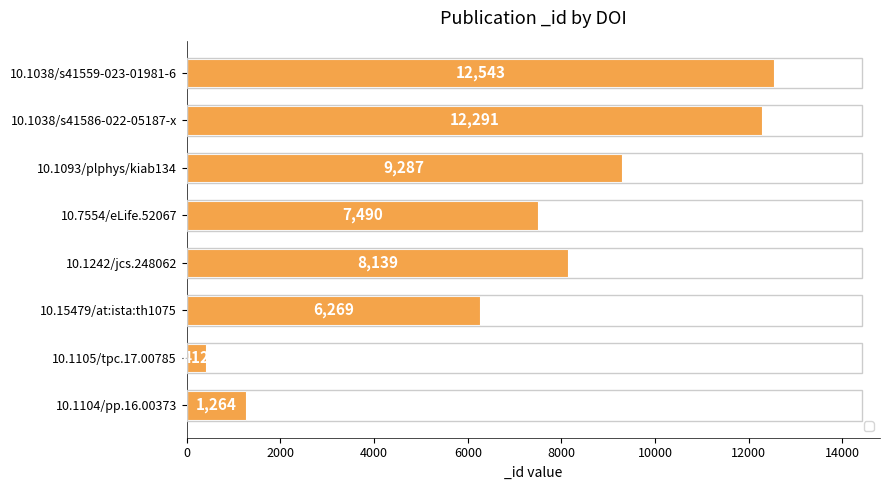

What is the change in value from 10.15479/at:ista:th1075 to 10.1104/pp.16.00373?

-5005